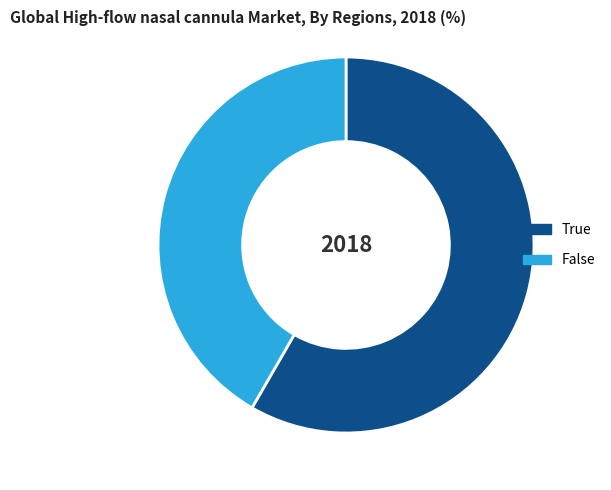

Is it true that False is 33% of the pie?

False